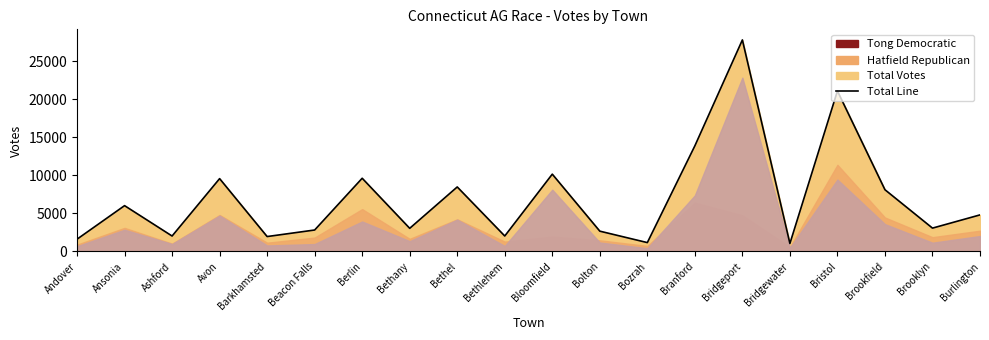

Read the value at Beacon Falls, to the nearest 50.

2800